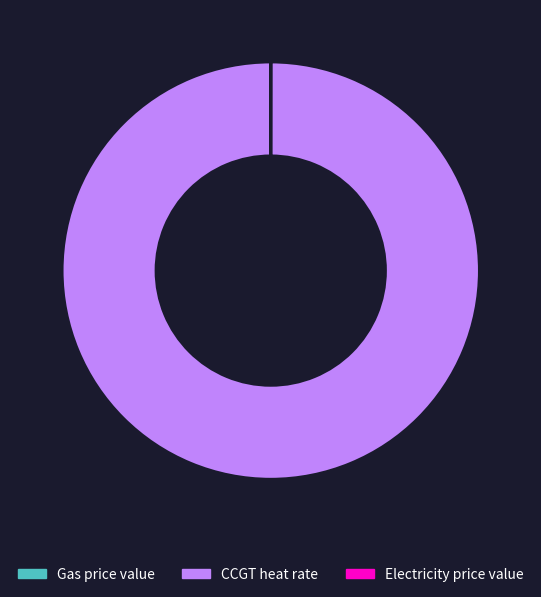

Does CCGT heat rate account for over 50% of the chart?

Yes